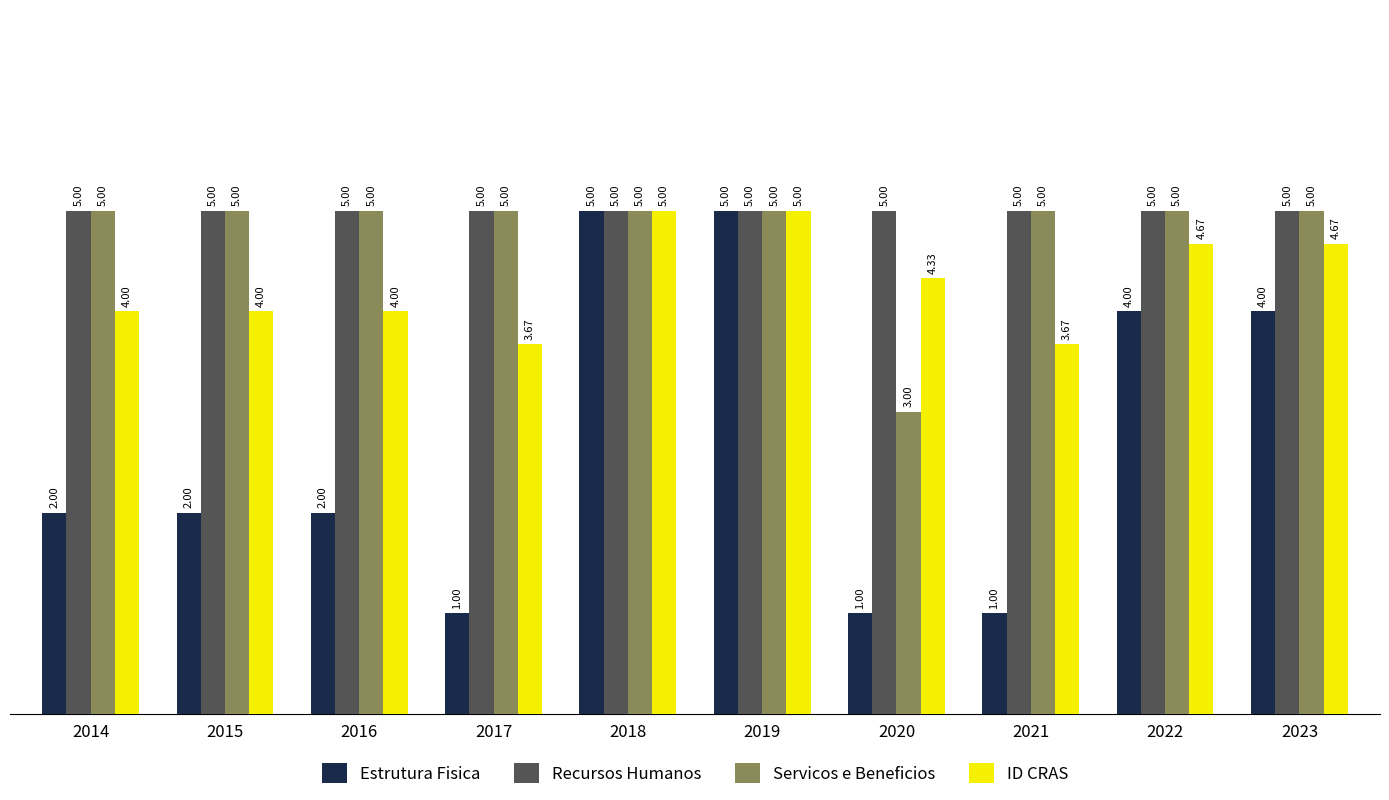

How many ID CRAS values are between 4 and 5?

8